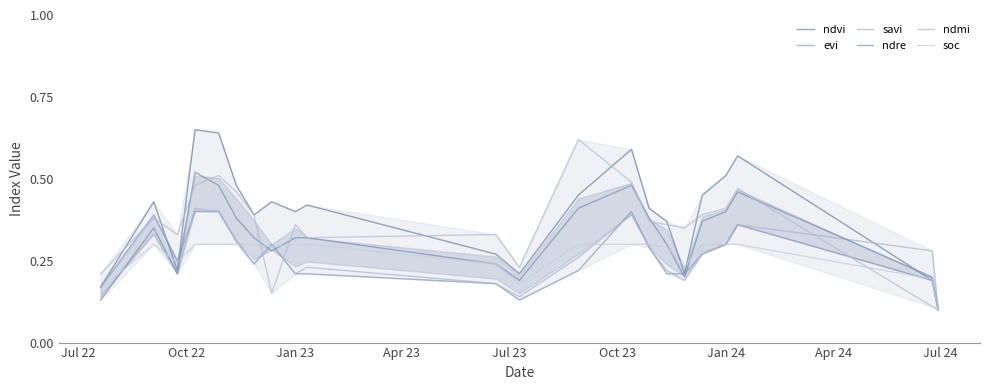

Does the chart display data point markers on the line(s)?

No